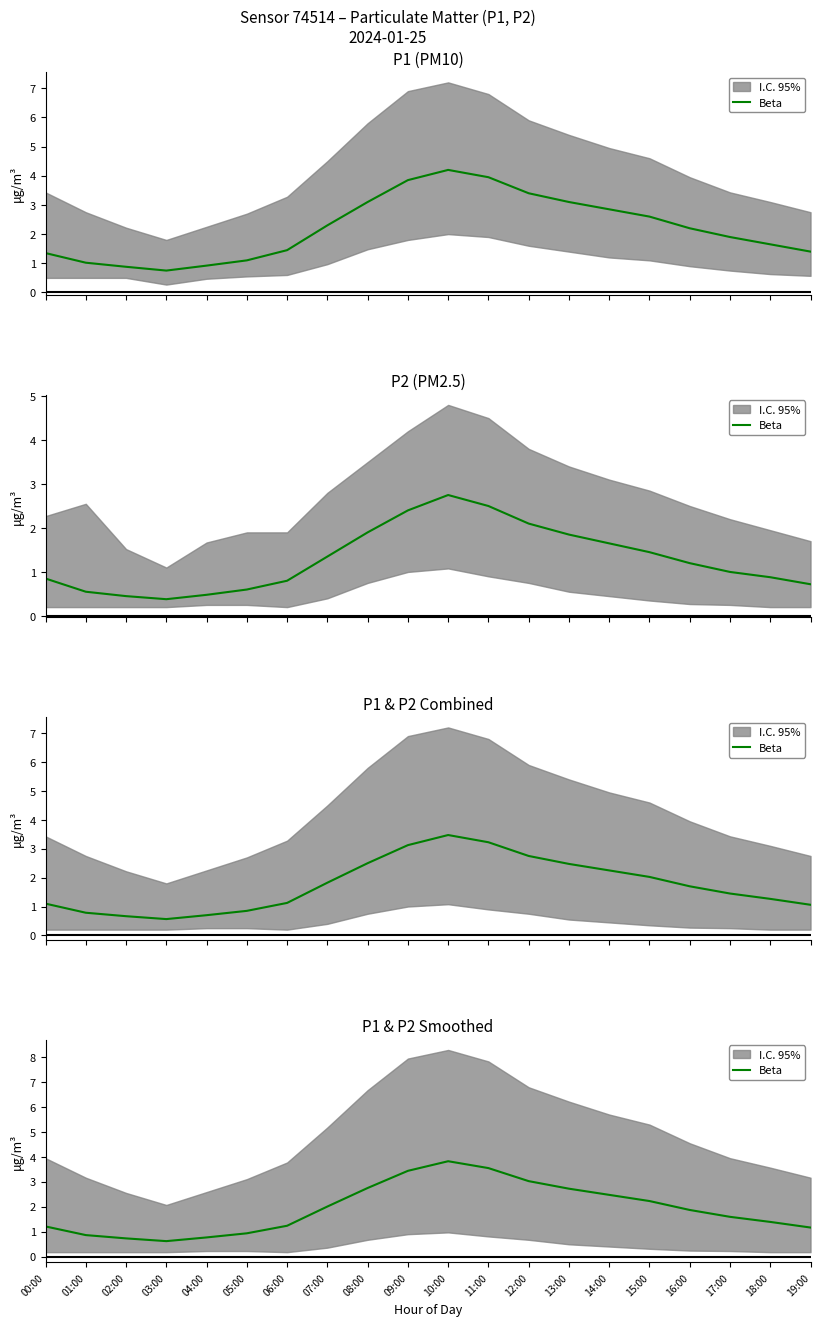

Reading left to right, transcribe all the data shown in this chart.

00:00=1.2	01:00=0.9	02:00=0.7	03:00=0.6	04:00=0.8	05:00=0.9	06:00=1.2	07:00=2.0	08:00=2.8	09:00=3.4	10:00=3.8	11:00=3.5	12:00=3.0	13:00=2.7	14:00=2.5	15:00=2.2	16:00=1.9	17:00=1.6	18:00=1.4	19:00=1.2